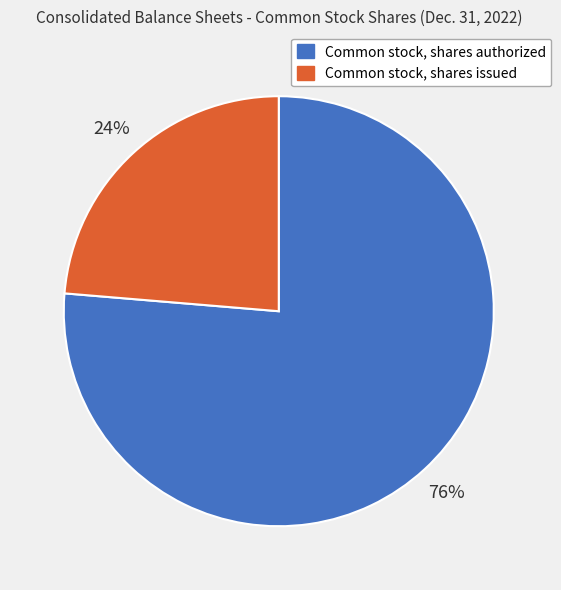

Is Common stock, shares issued the majority of the pie?

No